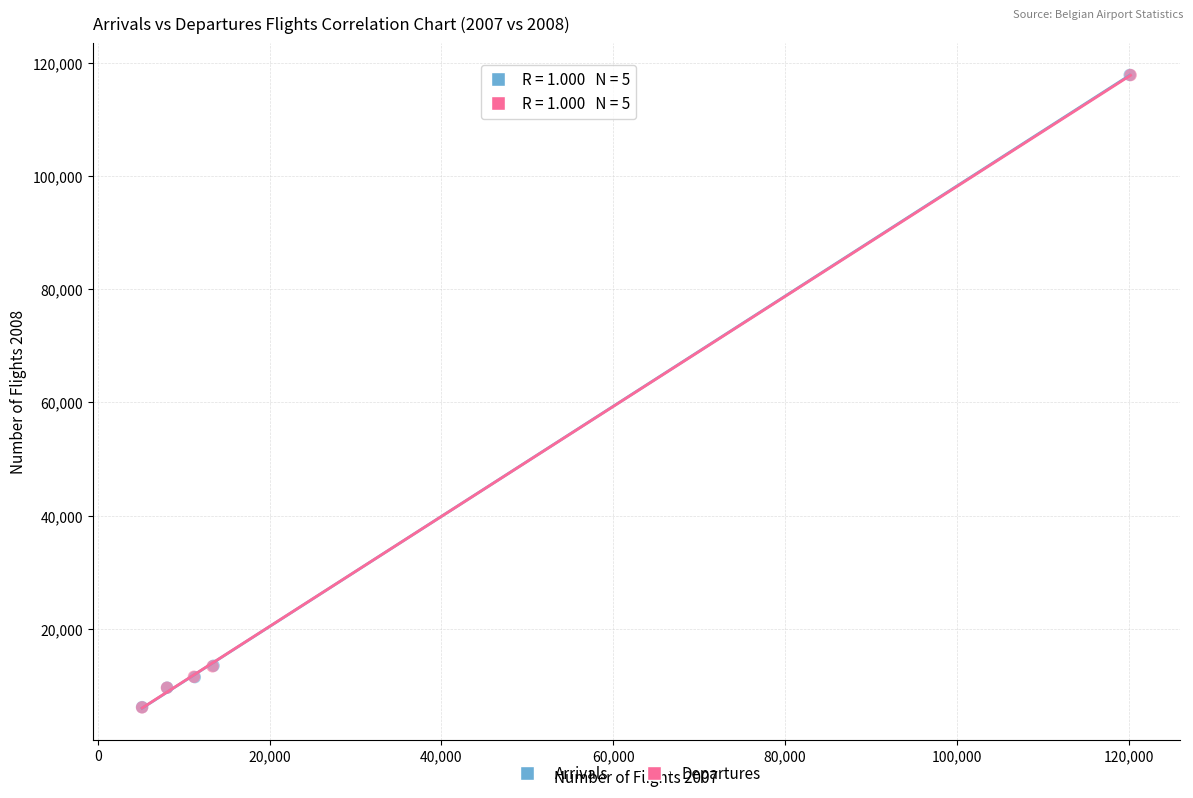

What are all the series names shown in the legend?

Arrivals, Departures